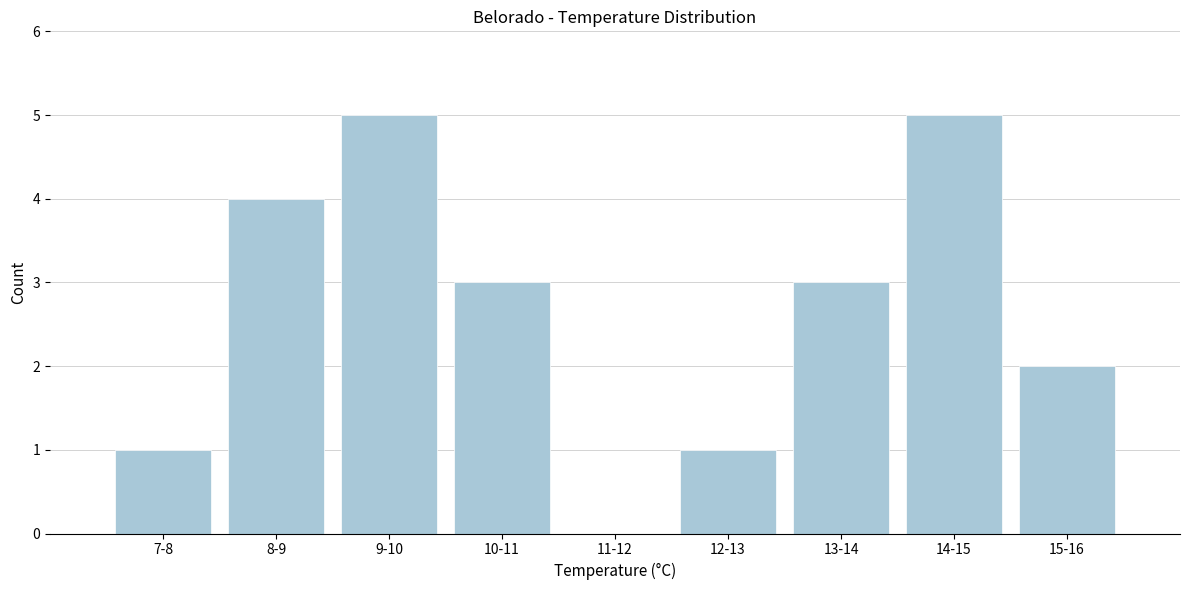

Reading left to right, extract all data points from this chart.

7-8=1	8-9=4	9-10=5	10-11=3	11-12=0	12-13=1	13-14=3	14-15=5	15-16=2